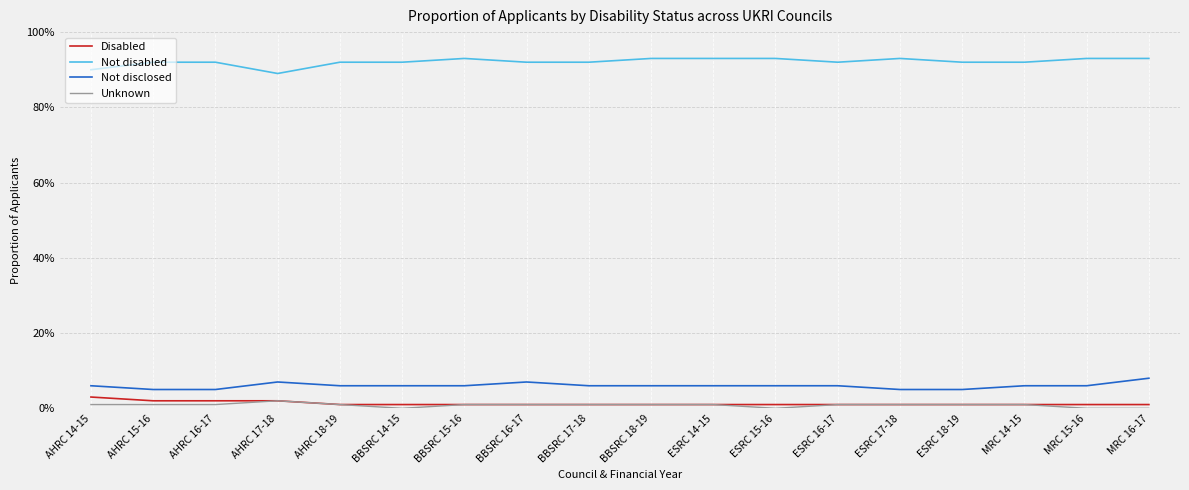

Which category has the lowest value in the Not disclosed series?

AHRC 15-16